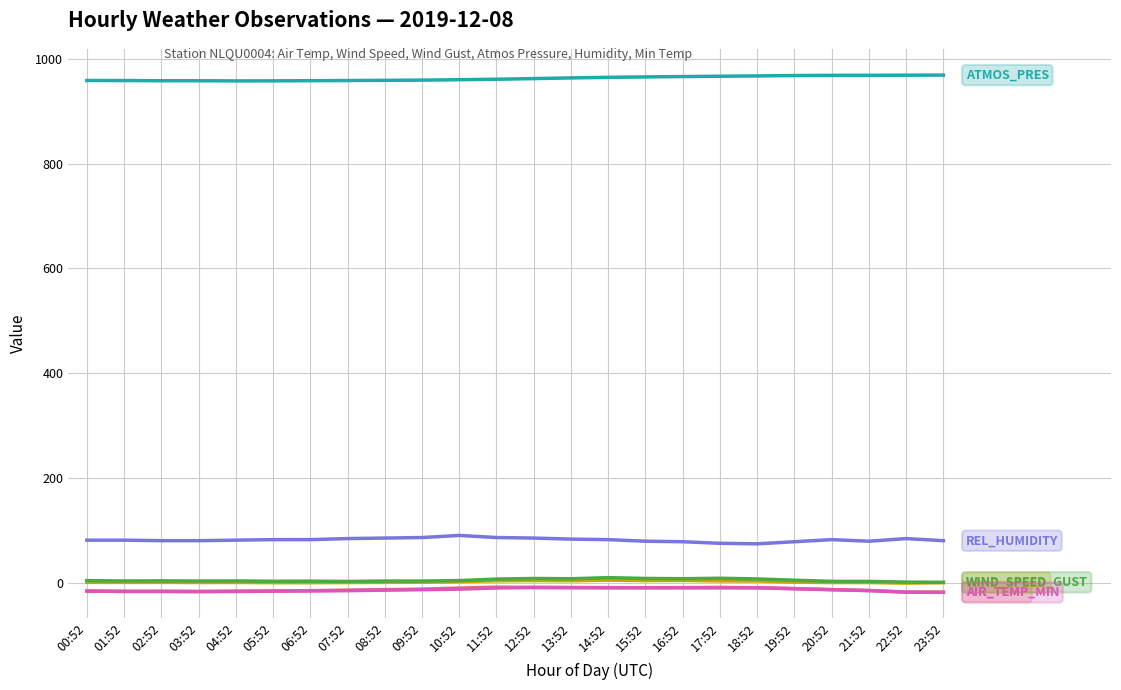

What is the maximum value shown in the chart?

968.7